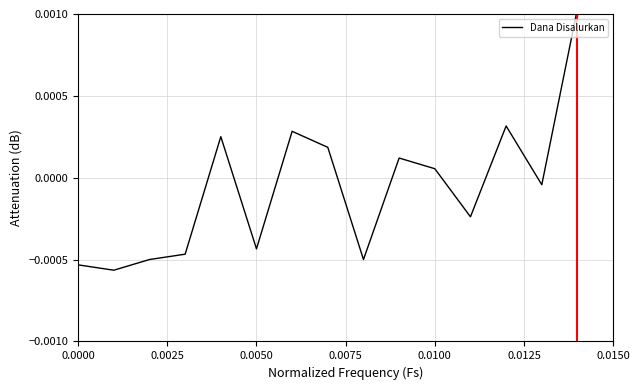

How many lines are shown in the chart?

1